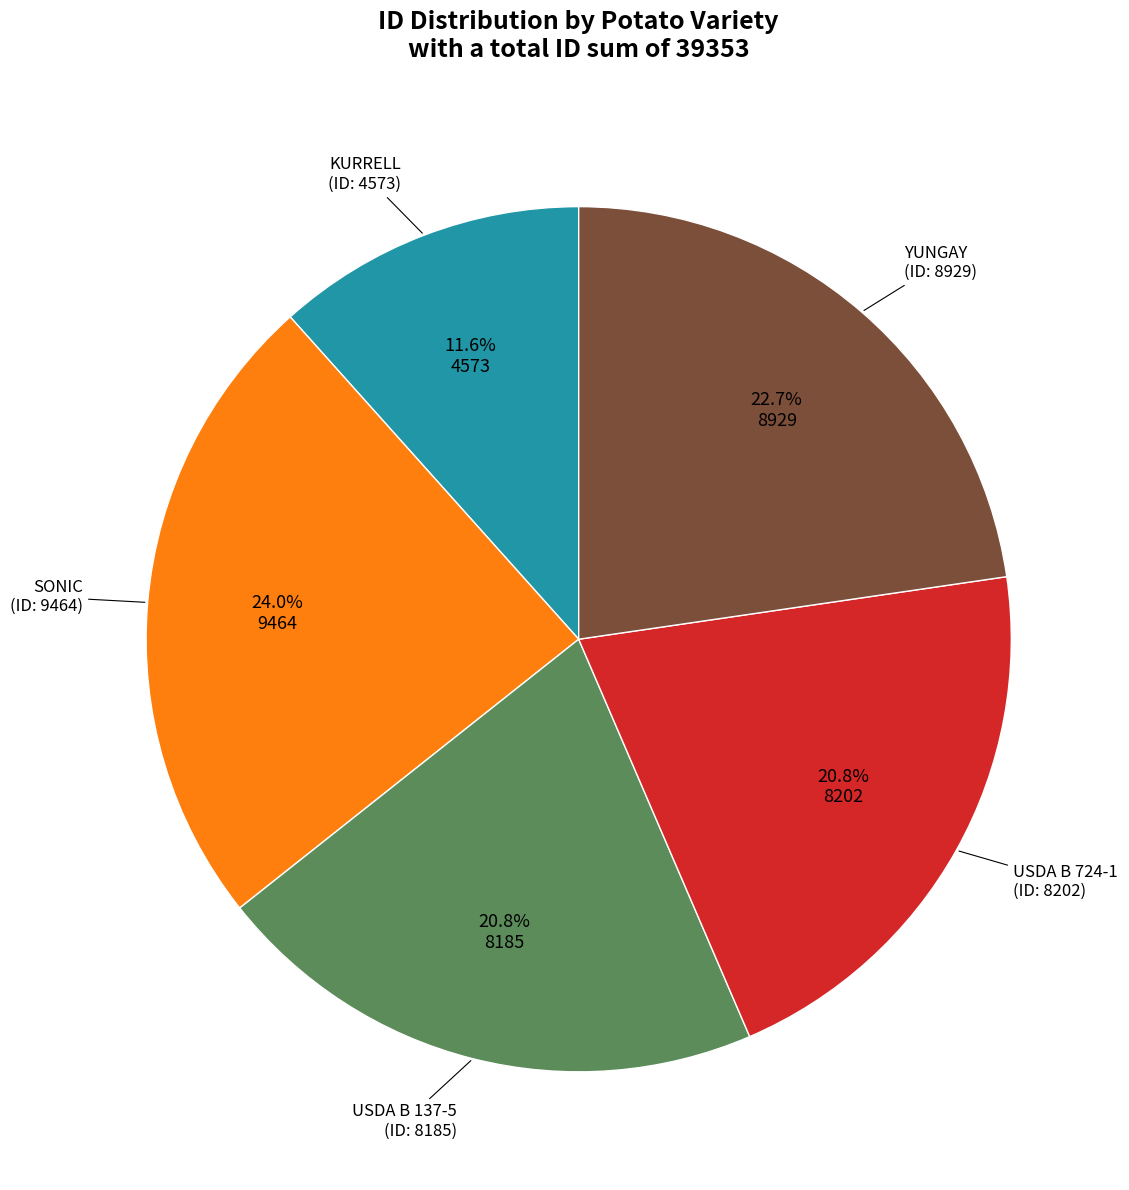

Does any single category account for the majority?

No